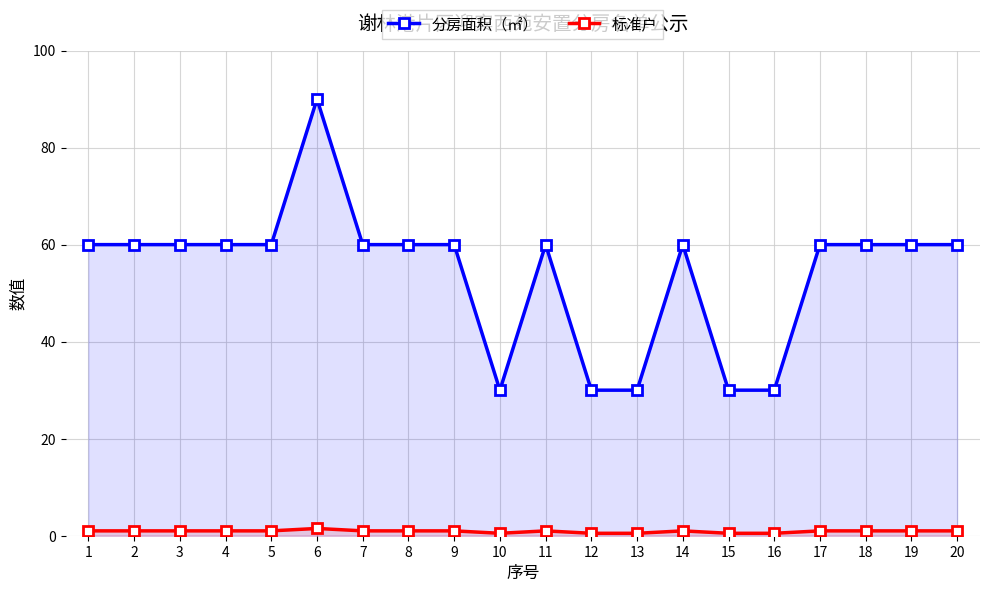

The 标准户 series shows 1.0 at 4. True or false?

True